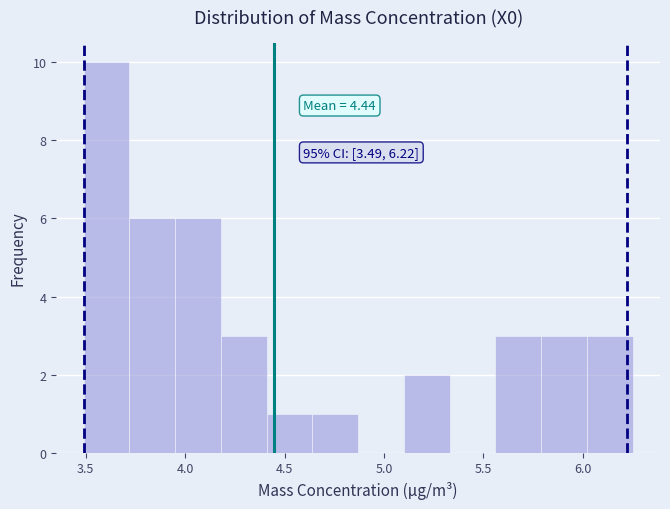

Over which range of the x-axis is the bar tallest?

3.49 to 3.72